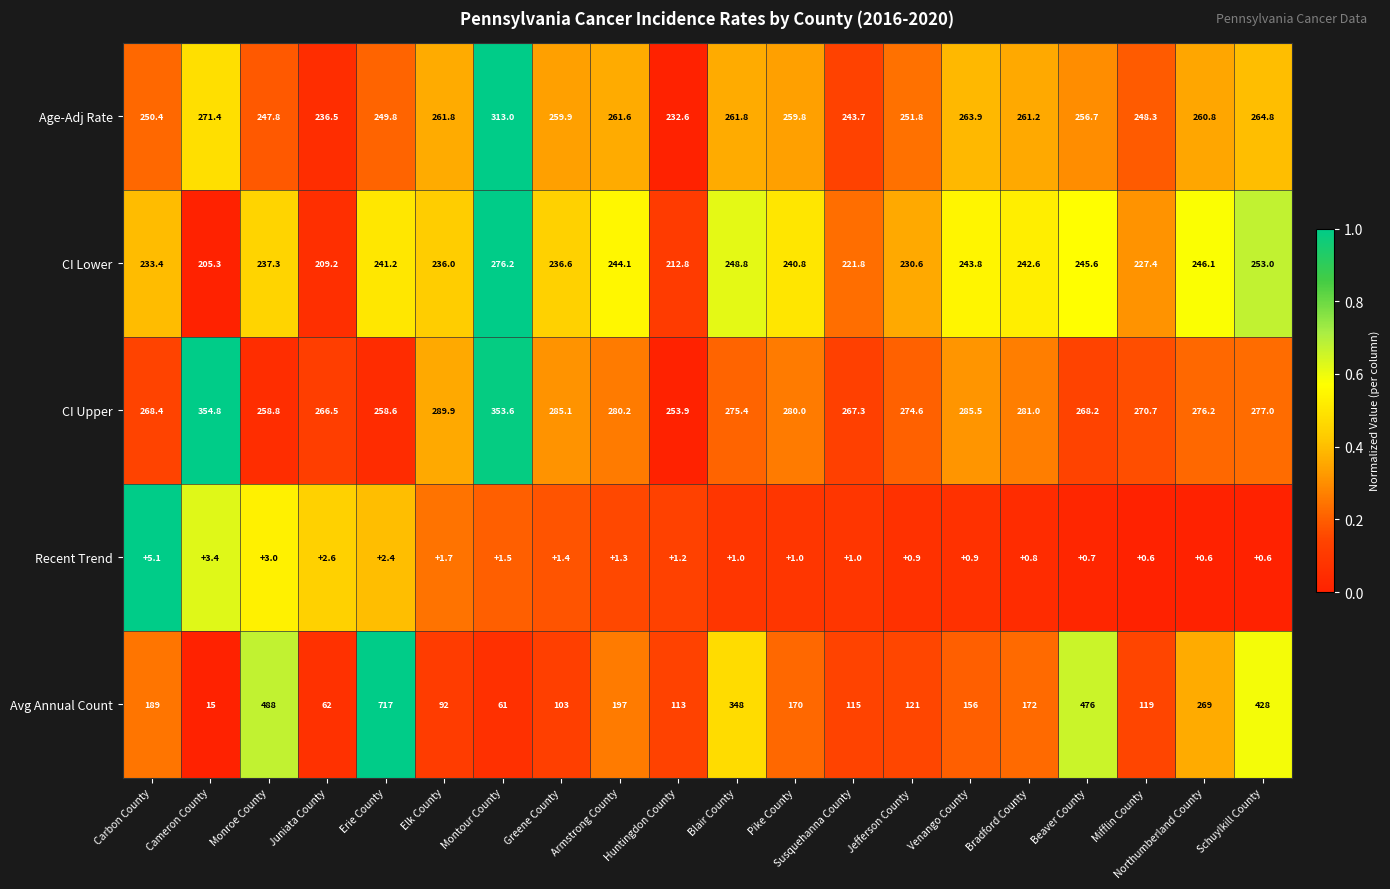

Rank the series at Bradford County from lowest to highest value.

Recent Trend, Avg Annual Count, CI Lower, Age-Adj Rate, CI Upper